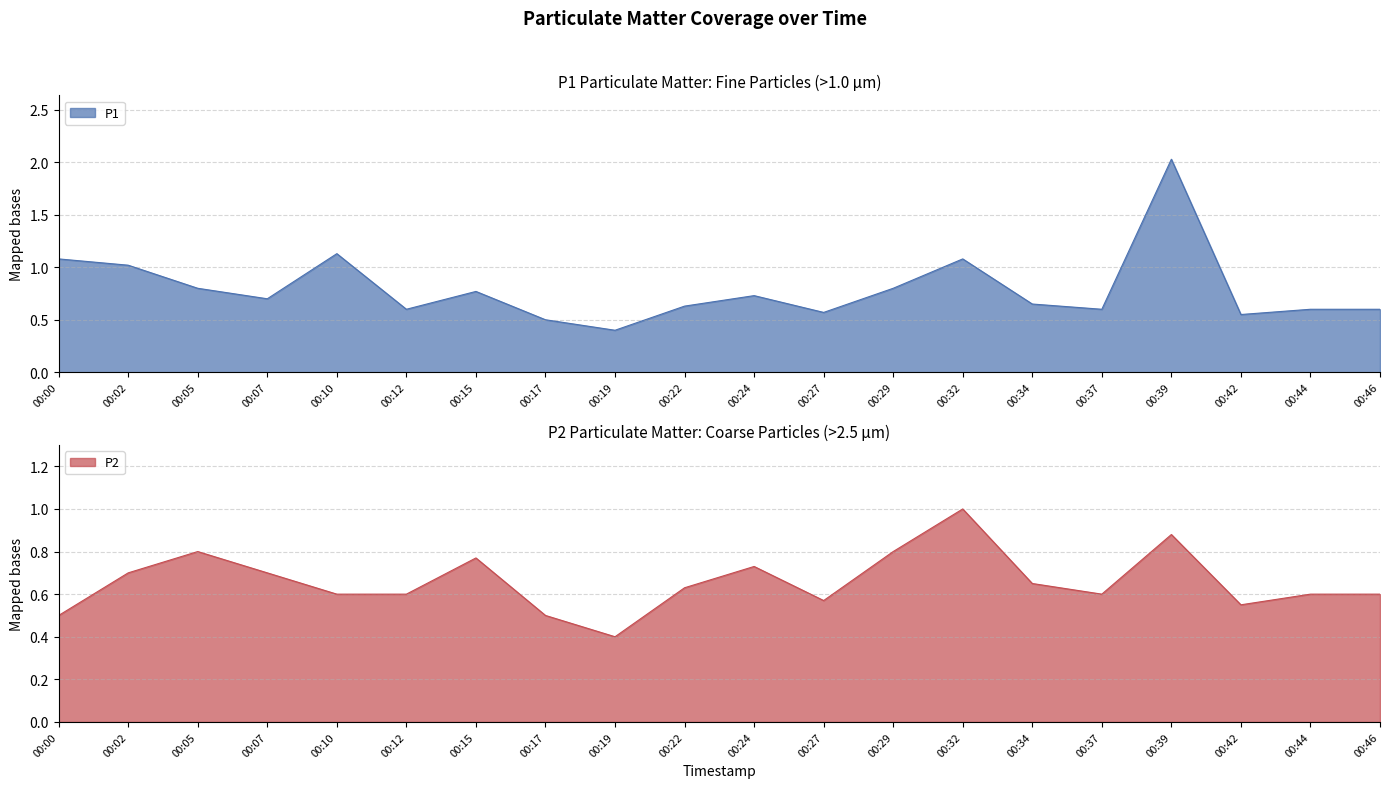

List the series in order of their overall mean, lowest first.

P2, P1